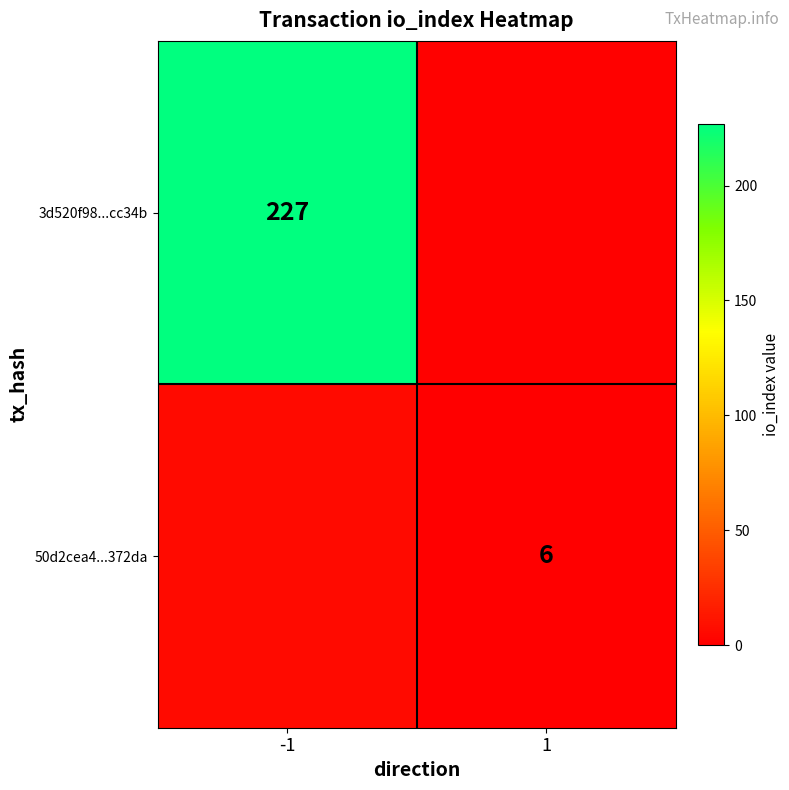

The value of 3d520f98...cc34b at -1 is 227. True or false?

True